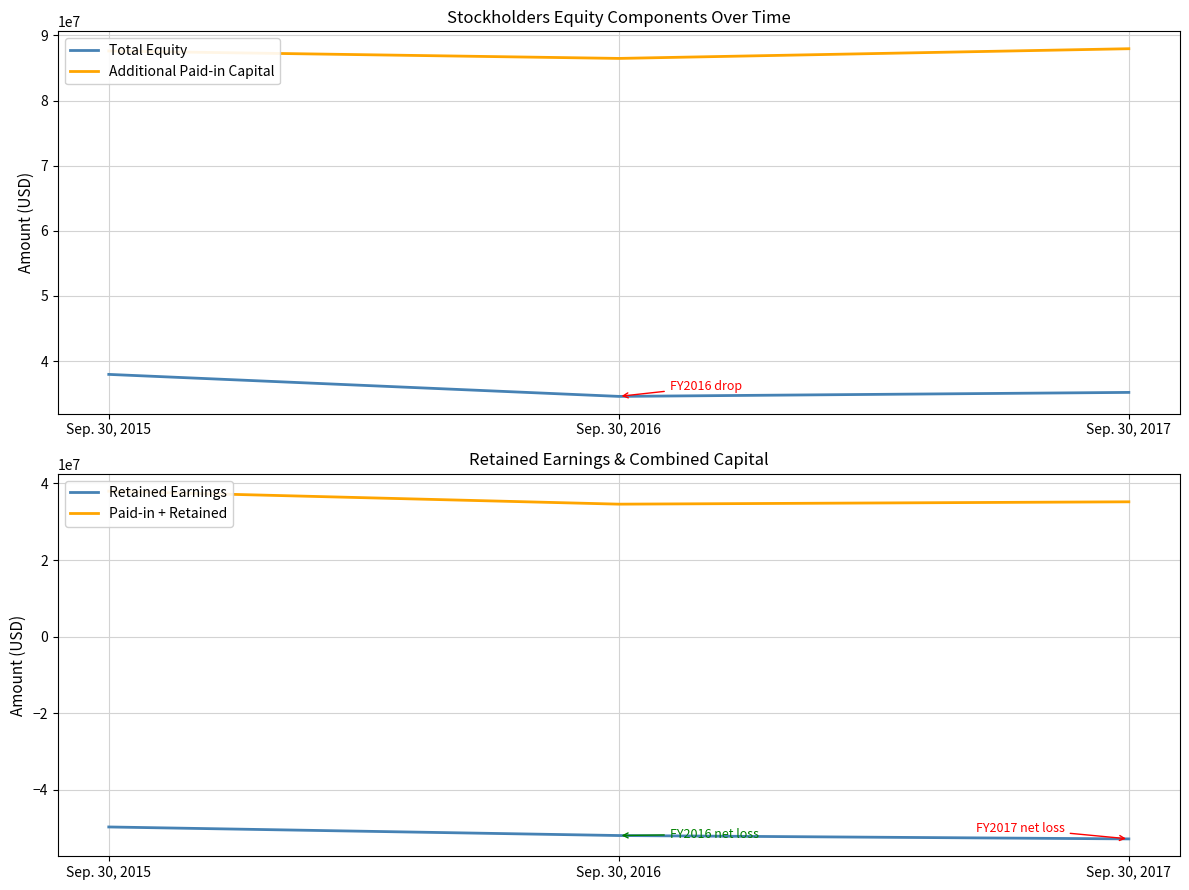

True or false: Additional Paid-in Capital has a value of 150909862 at Sep. 30, 2016.

False